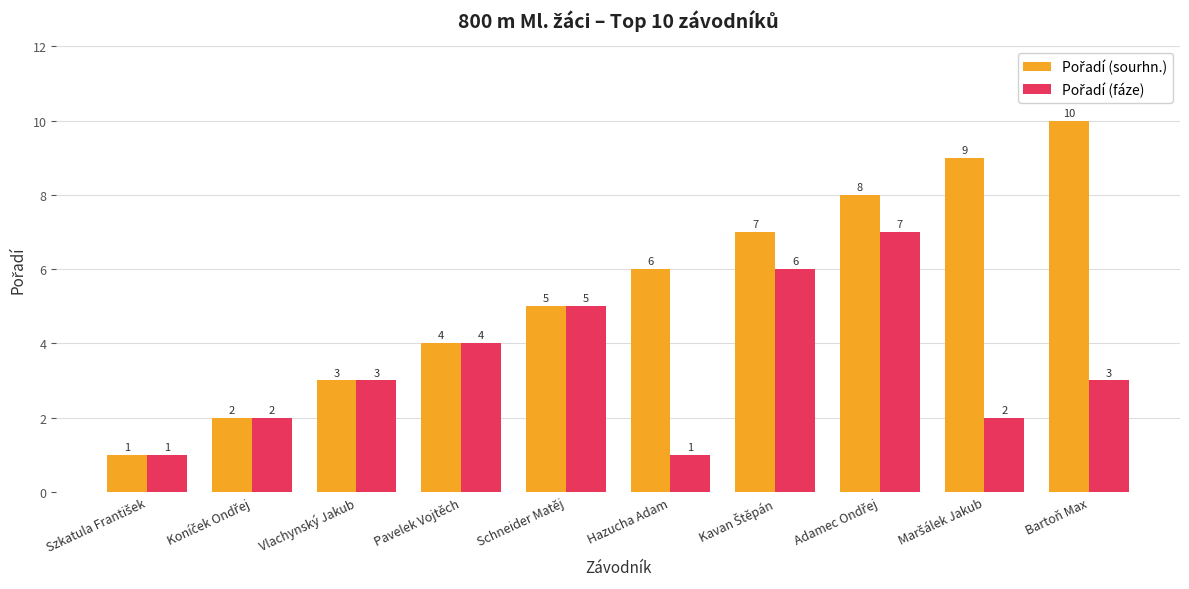

Which category has the highest value across all series?

Bartoň Max